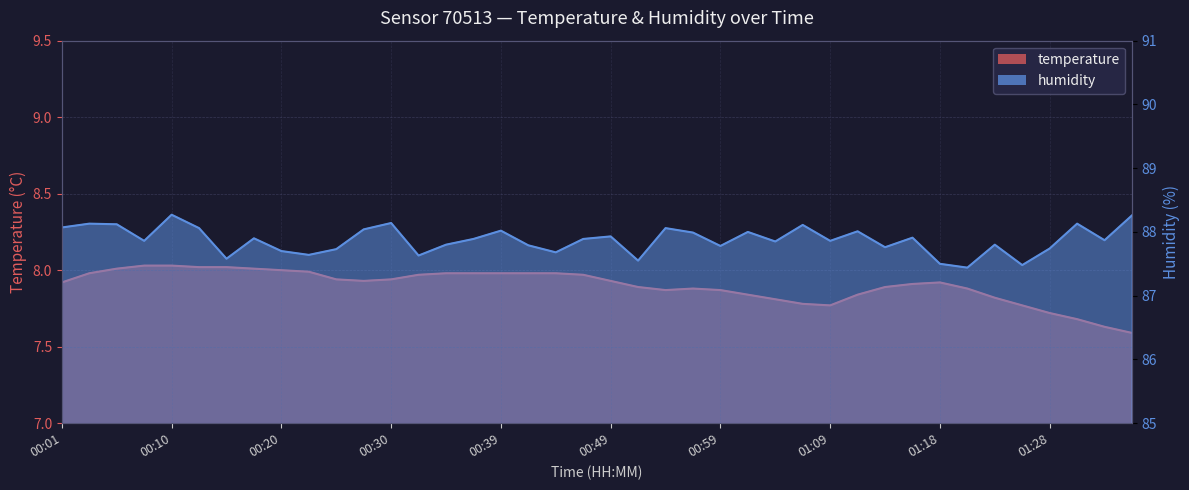

What is the difference between the highest and lowest values at 00:54?

80.2